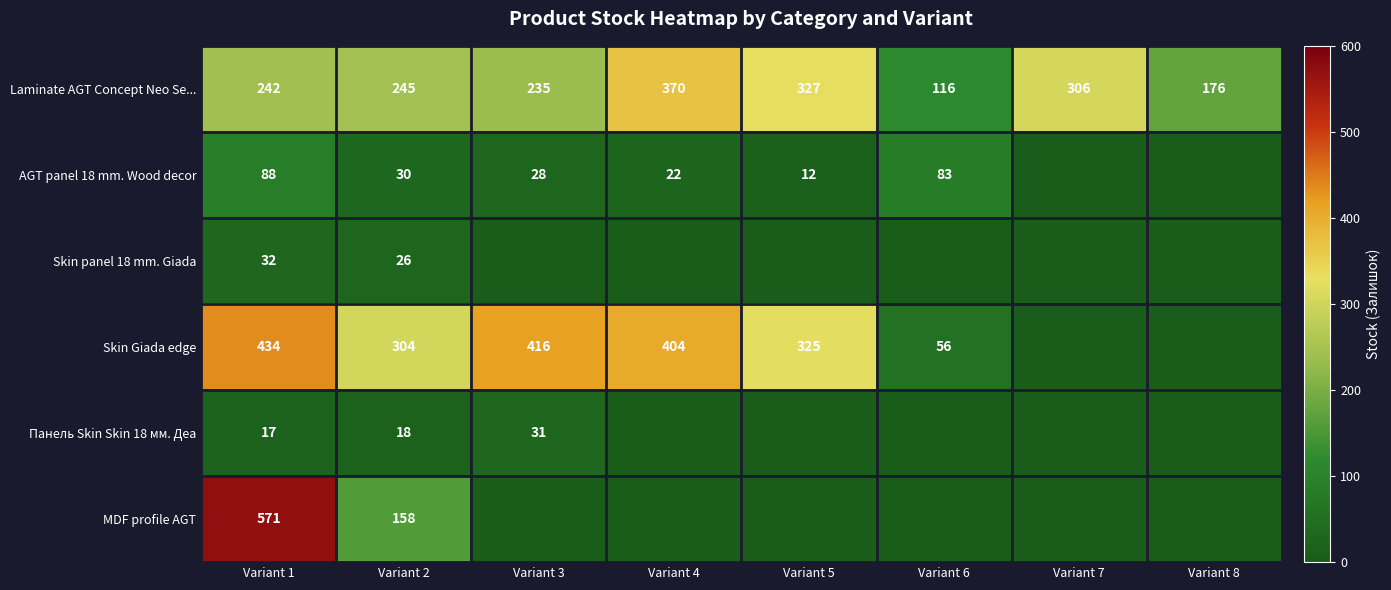

What is the total value across all series at Variant 2?

781